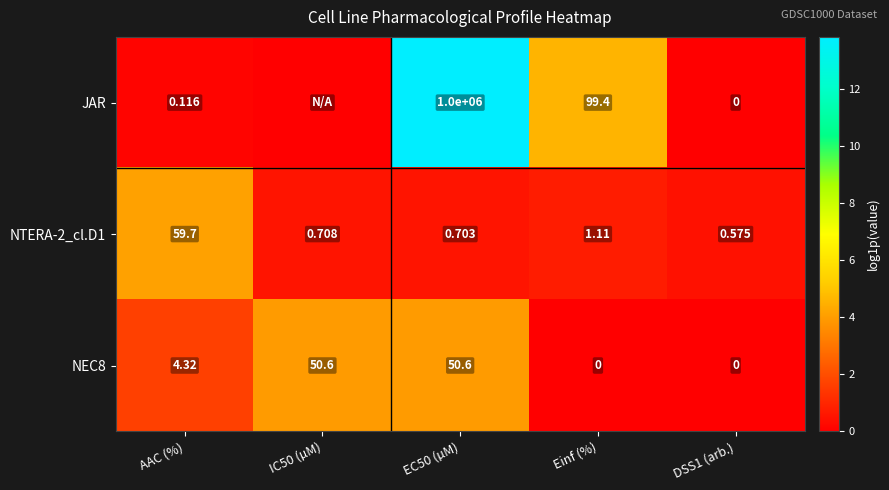

At which label does NEC8 first exceed 4?

AAC (%)